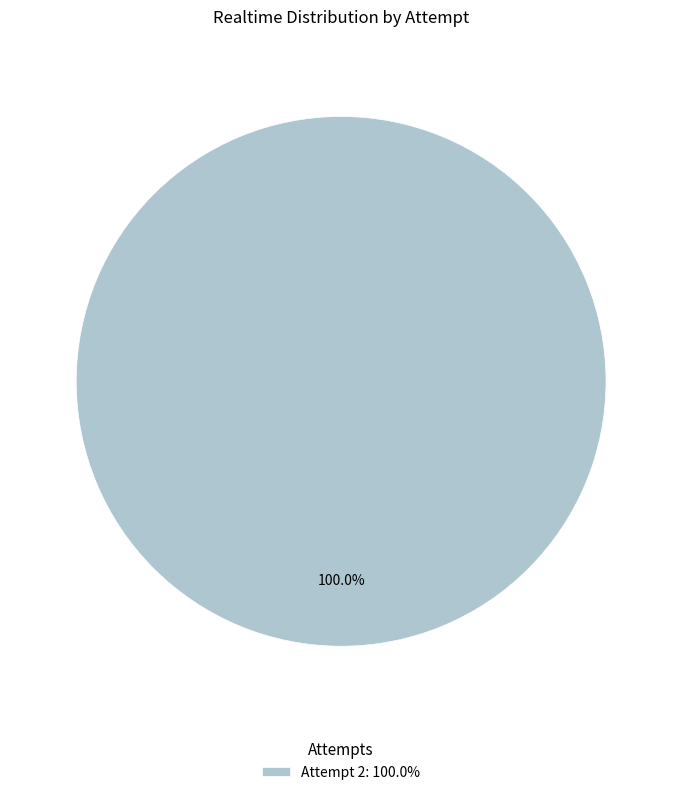

How many slices are in this pie chart?

1